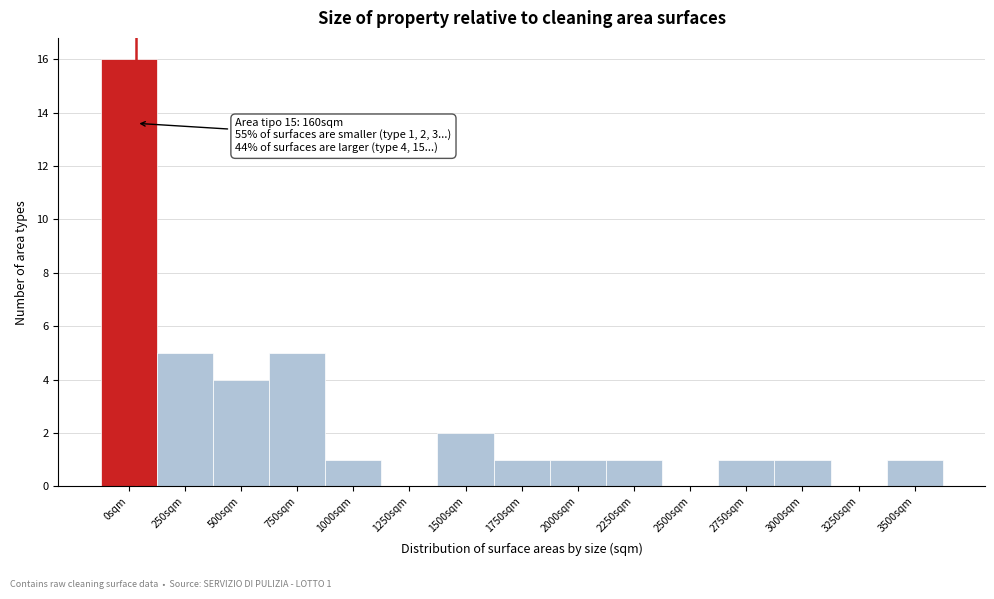

Reading left to right, transcribe all the data shown in this chart.

0sqm=16	250sqm=5	500sqm=4	750sqm=5	1000sqm=1	1250sqm=0	1500sqm=2	1750sqm=1	2000sqm=1	2250sqm=1	2500sqm=0	2750sqm=1	3000sqm=1	3250sqm=0	3500sqm=1